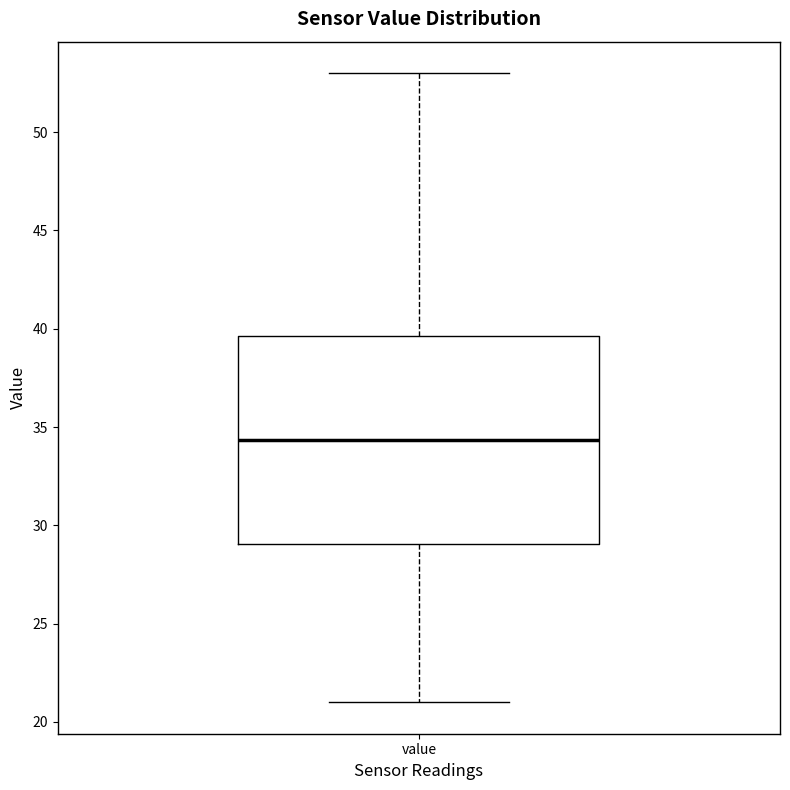

Where is the lower edge of the box for value on the y-axis? The values are not printed on the chart, so give them approximately, as read against the axis.

29.0